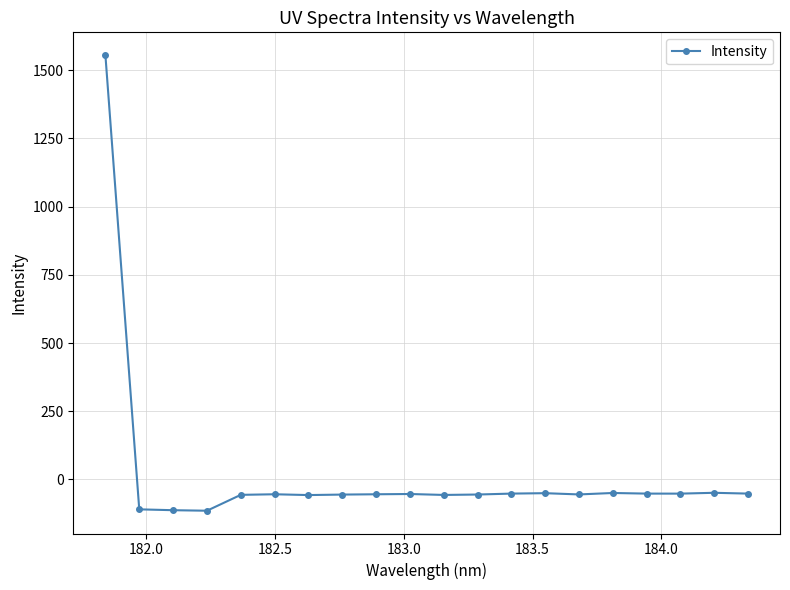

True or false: there are more than 0 points higher than both neighbors.

True